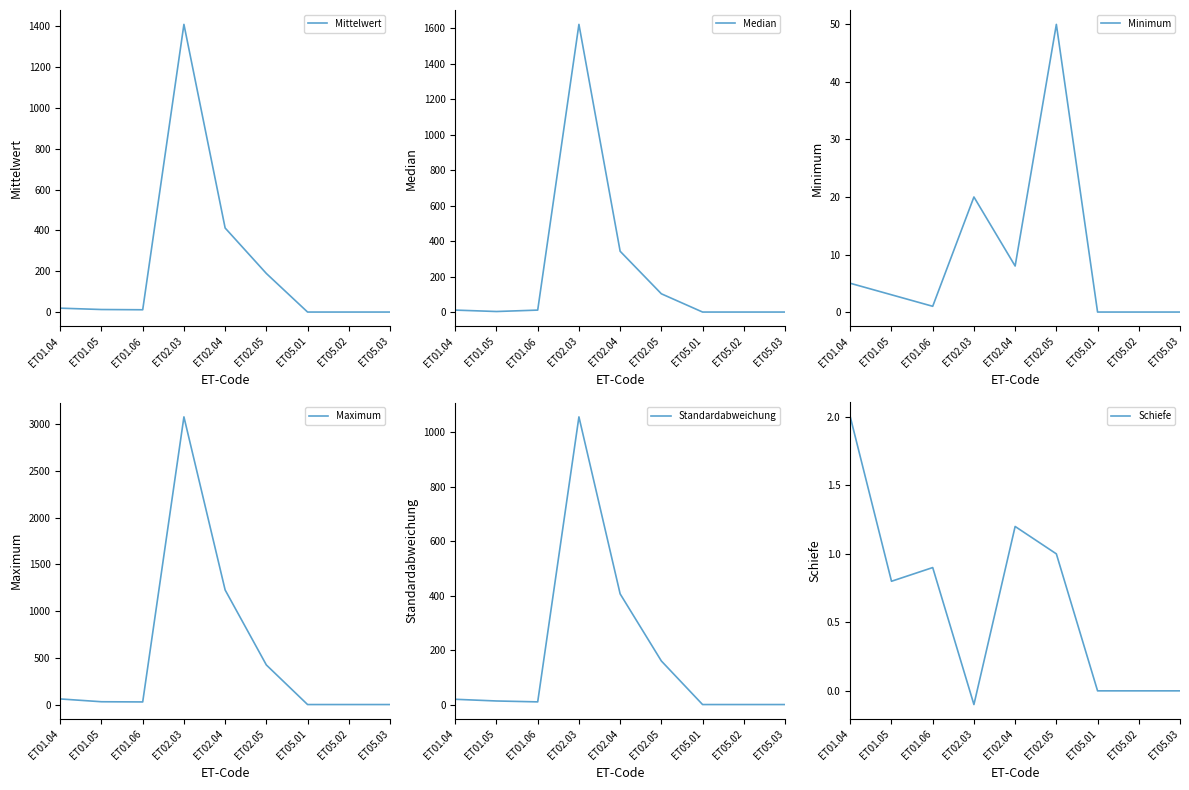

What is the difference between the maximum and minimum values in the Standardabweichung series?

1056.3